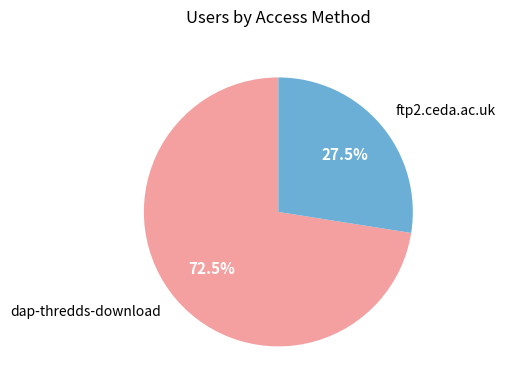

Rank the categories by value from lowest to highest.

ftp2.ceda.ac.uk, dap-thredds-download